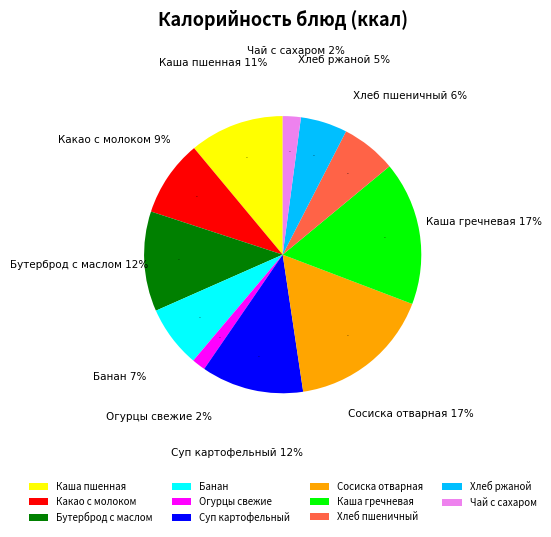

Is there a majority slice in this chart?

No